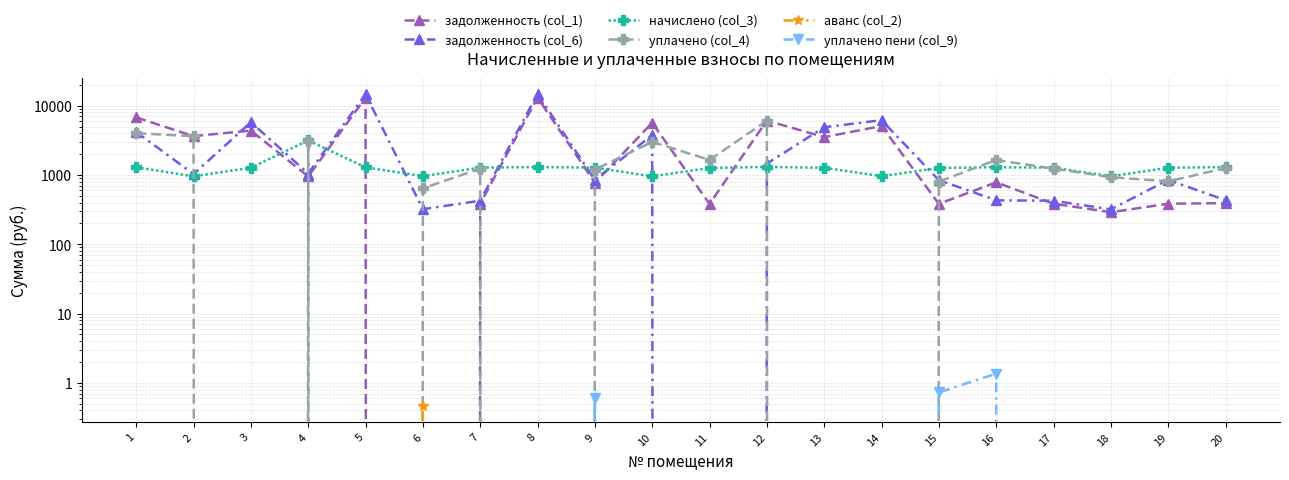

How many аванс (col_2) values are between 0 and 1?

20